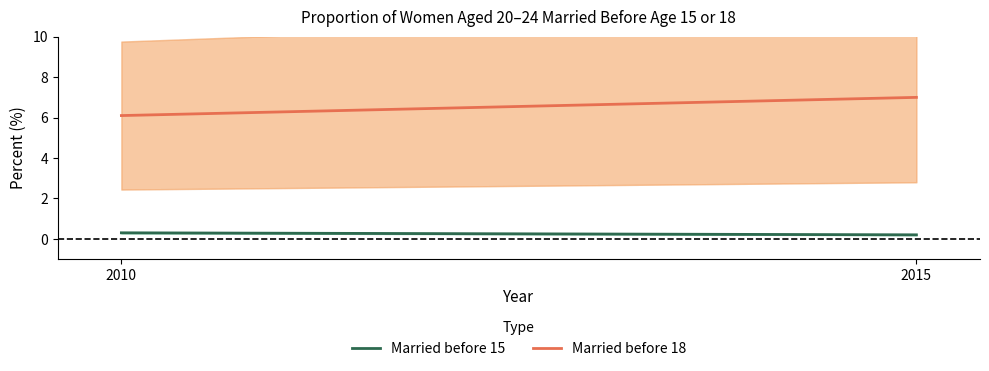

What is the difference between the maximum and minimum values in the Married before 18 series?

0.9